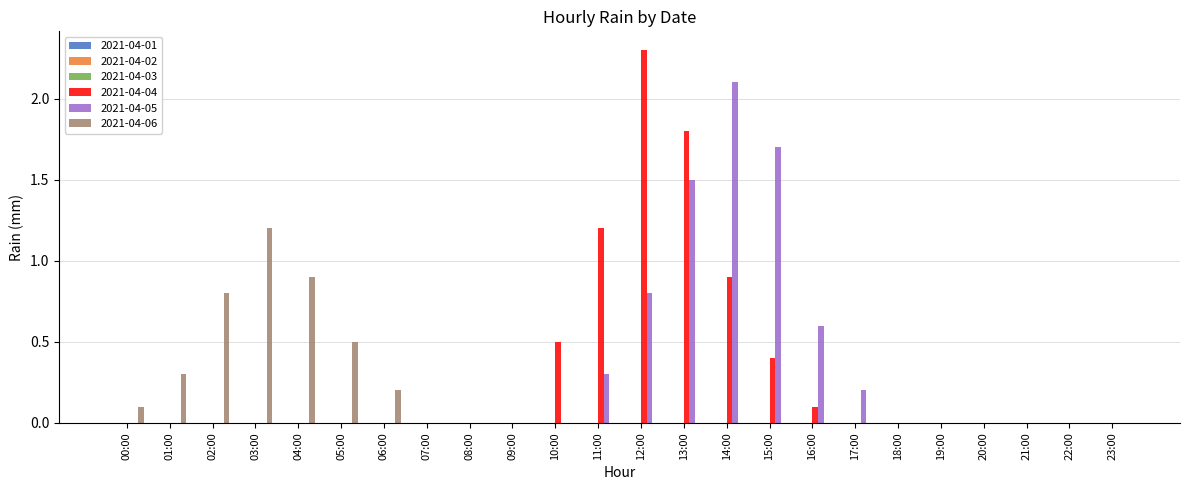

How many groups of bars are there?

24